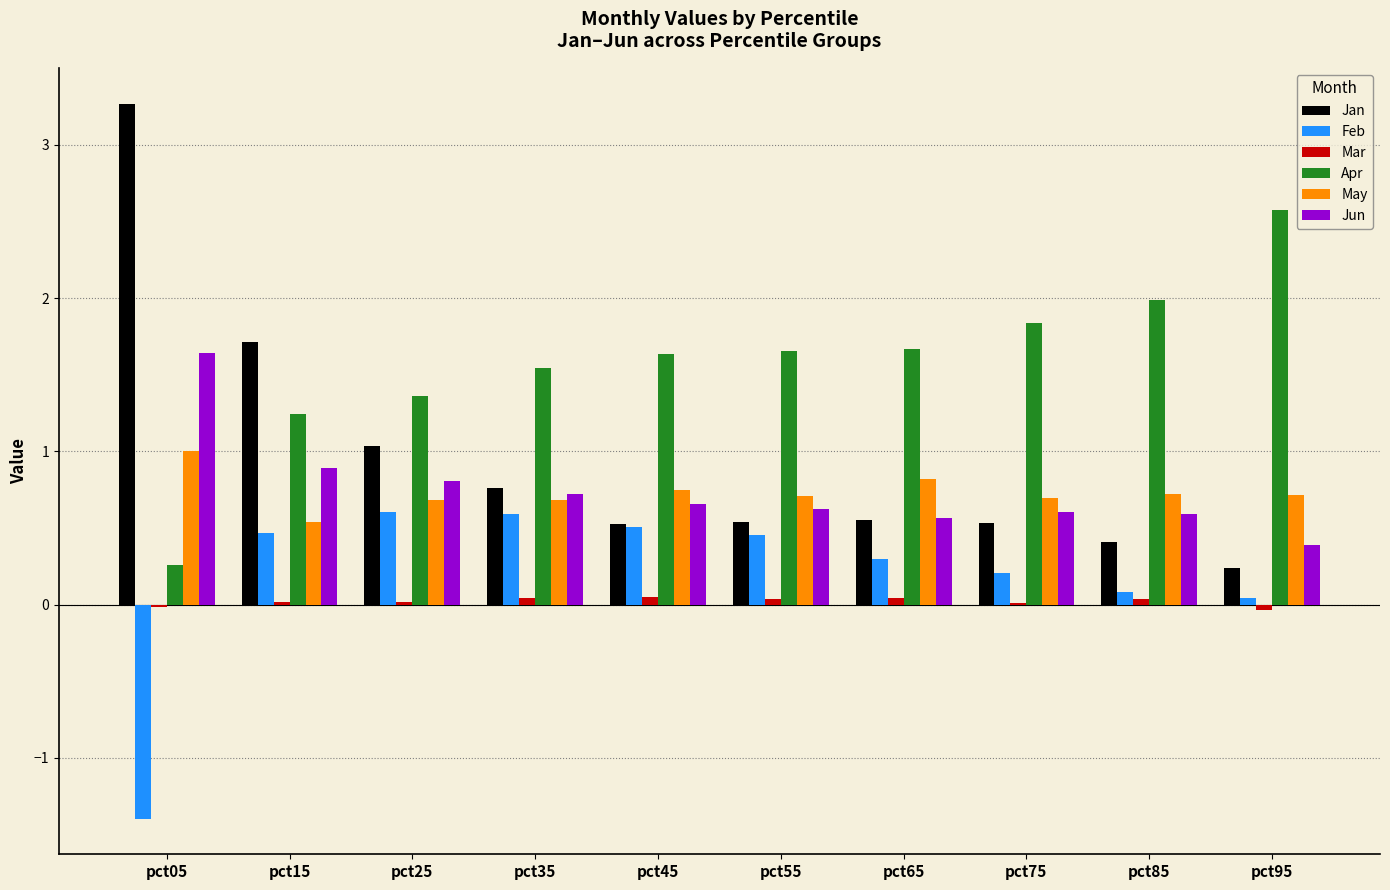

What is the sum of all Jun values?

7.5